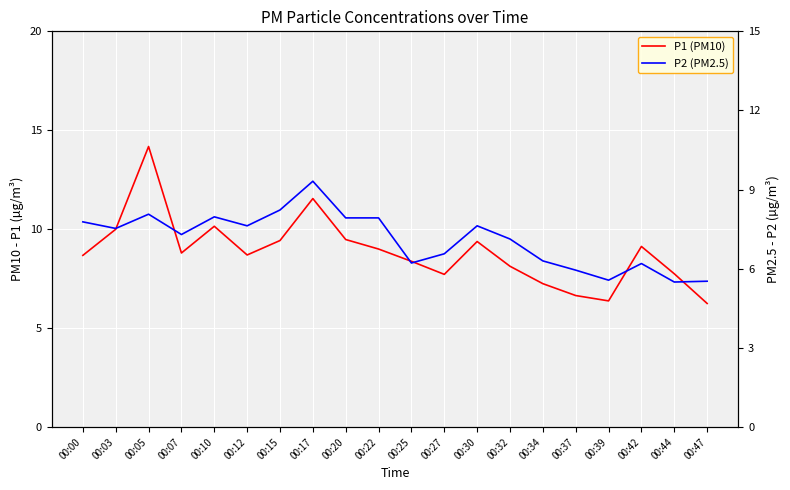

How many data points in P2 (PM2.5) are above 7?

12